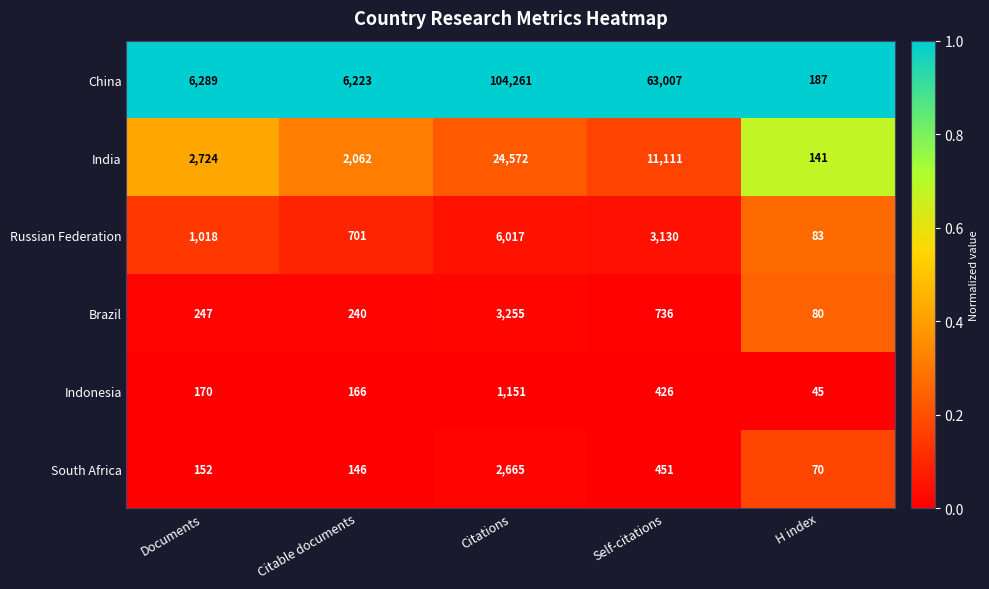

List the series in order of their peak value, lowest first.

Indonesia, South Africa, Brazil, Russian Federation, India, China